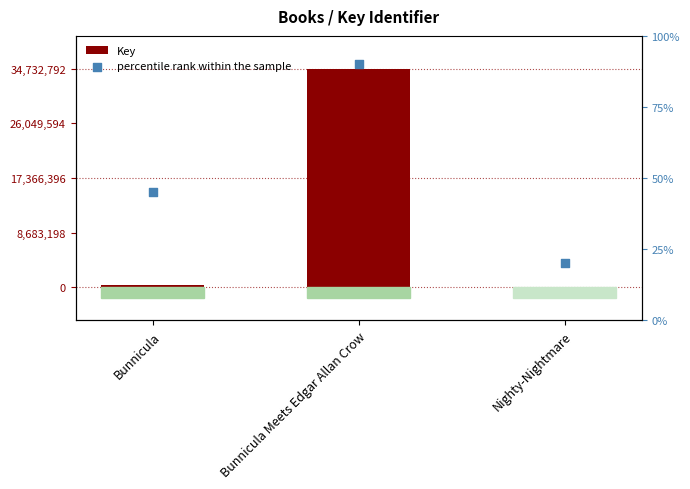

At how many categories does at least one series exceed 19166842?

1